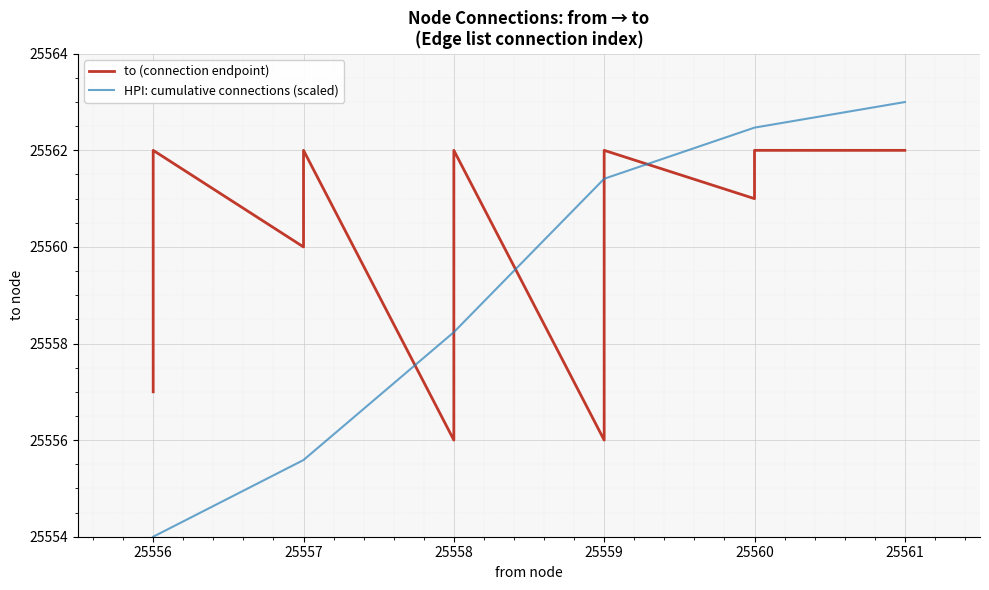

Is it true that the value at 25558 is 41742?

False